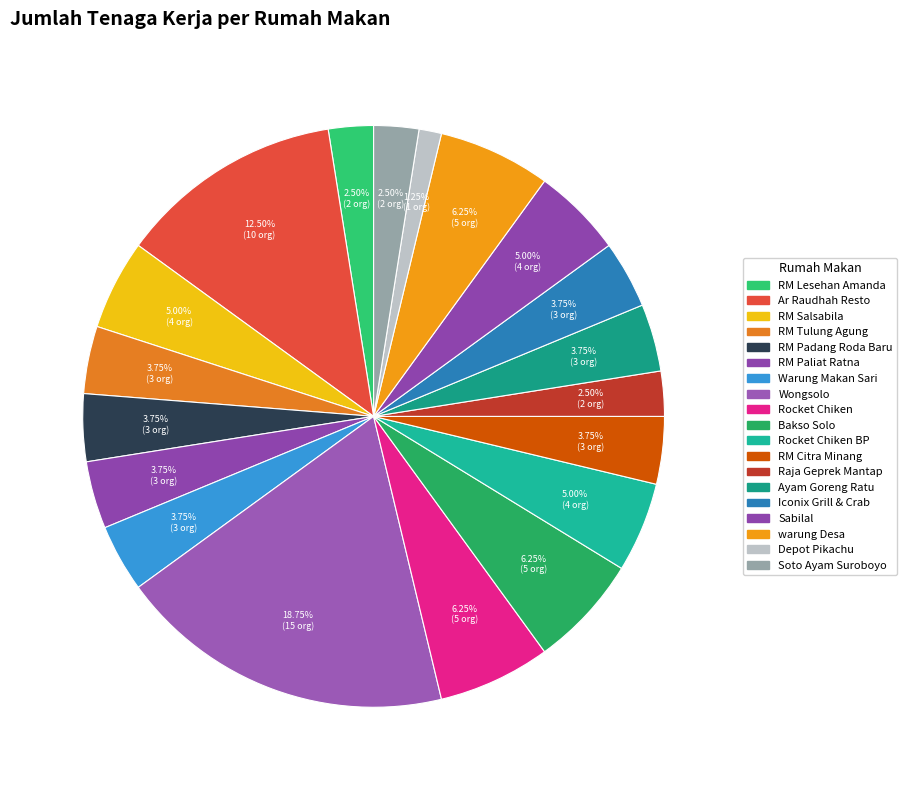

To the nearest percent, what portion does Wongsolo represent?

19%